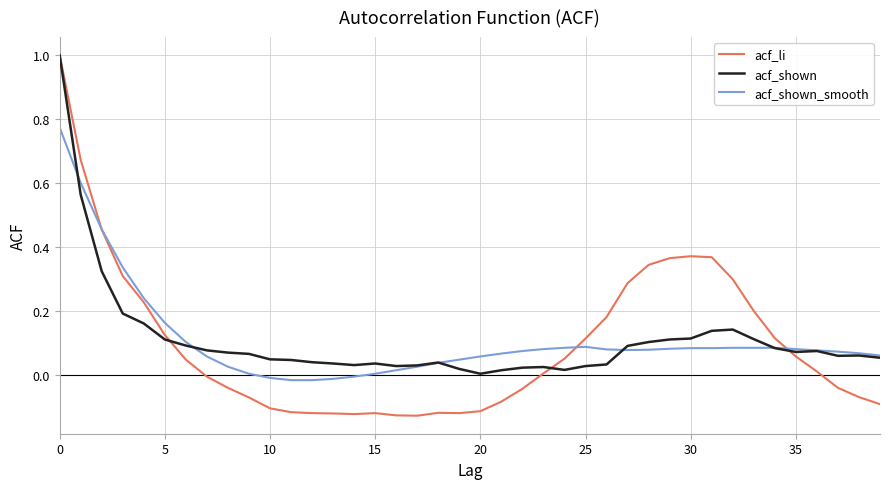

Which series has the widest spread of values?

acf_li